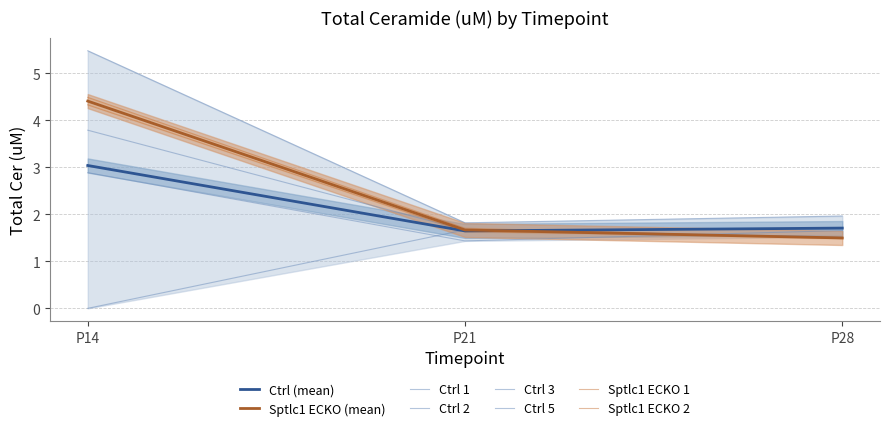

What is the difference between the highest and lowest values at P21?

0.4